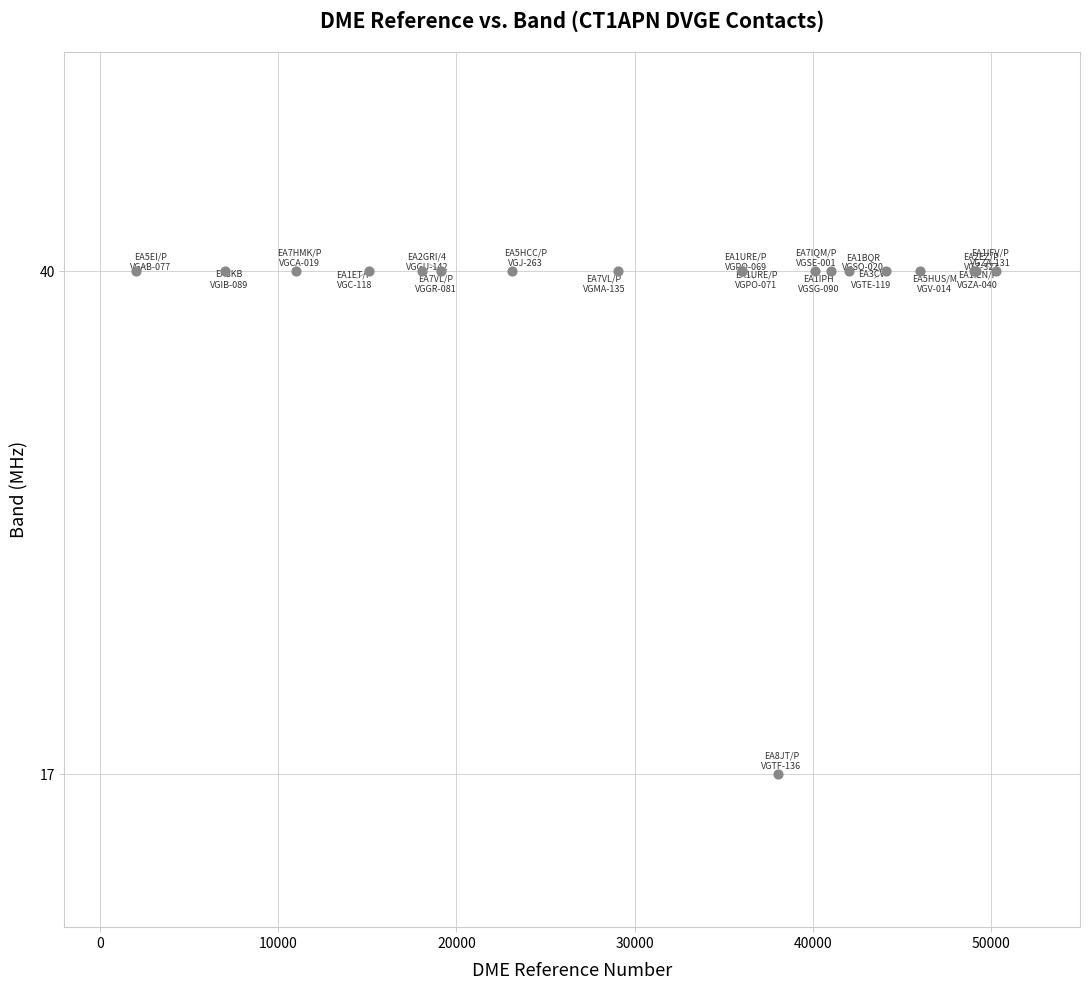

What Y value in the scatter plot is closest to 28?

17